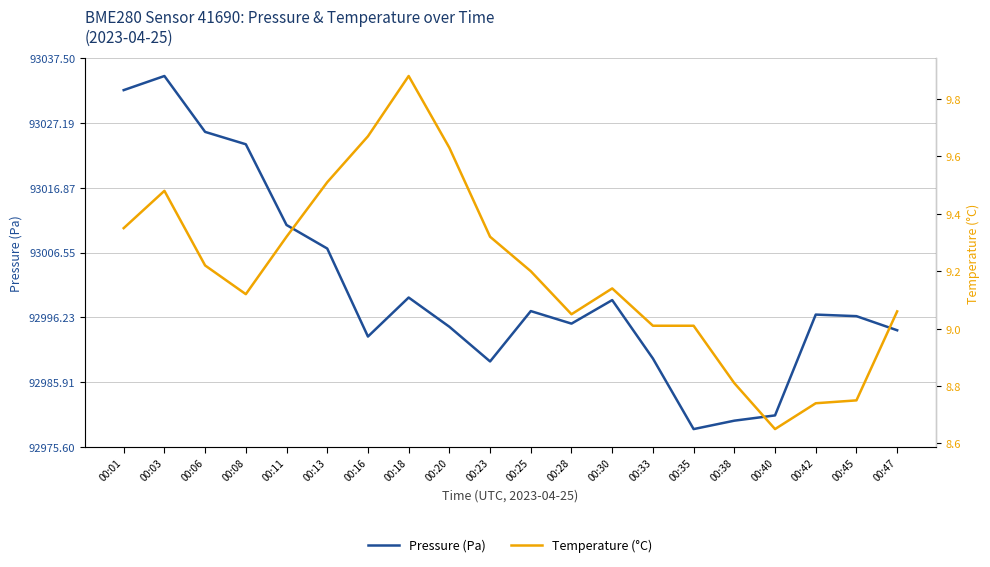

The Temperature (°C) series shows 15.4 at 00:38. True or false?

False